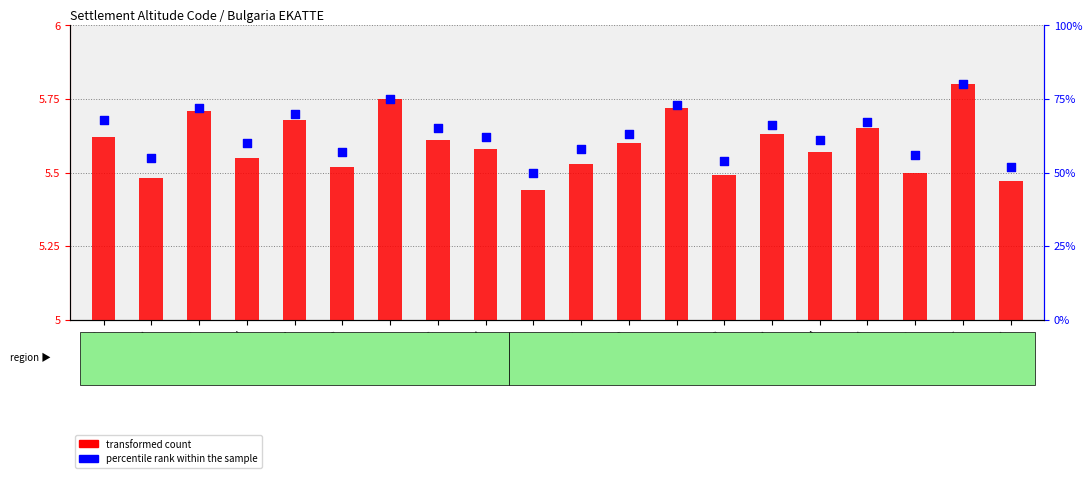

What is the total value across all series at SOF?

80.8